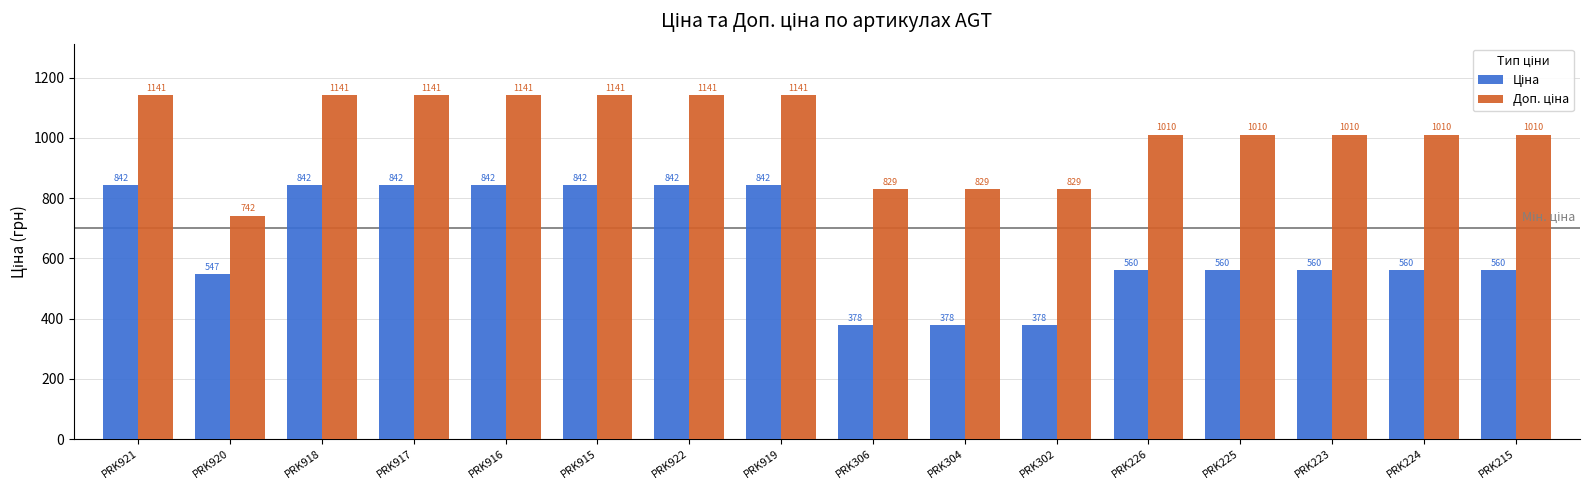

What is the maximum value shown in the chart?

1141.4